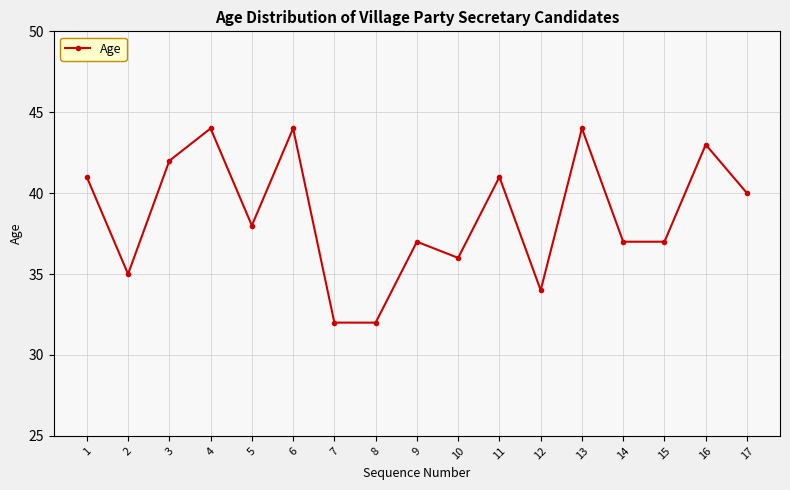

What is the sum of the values at 14 and 12?

71